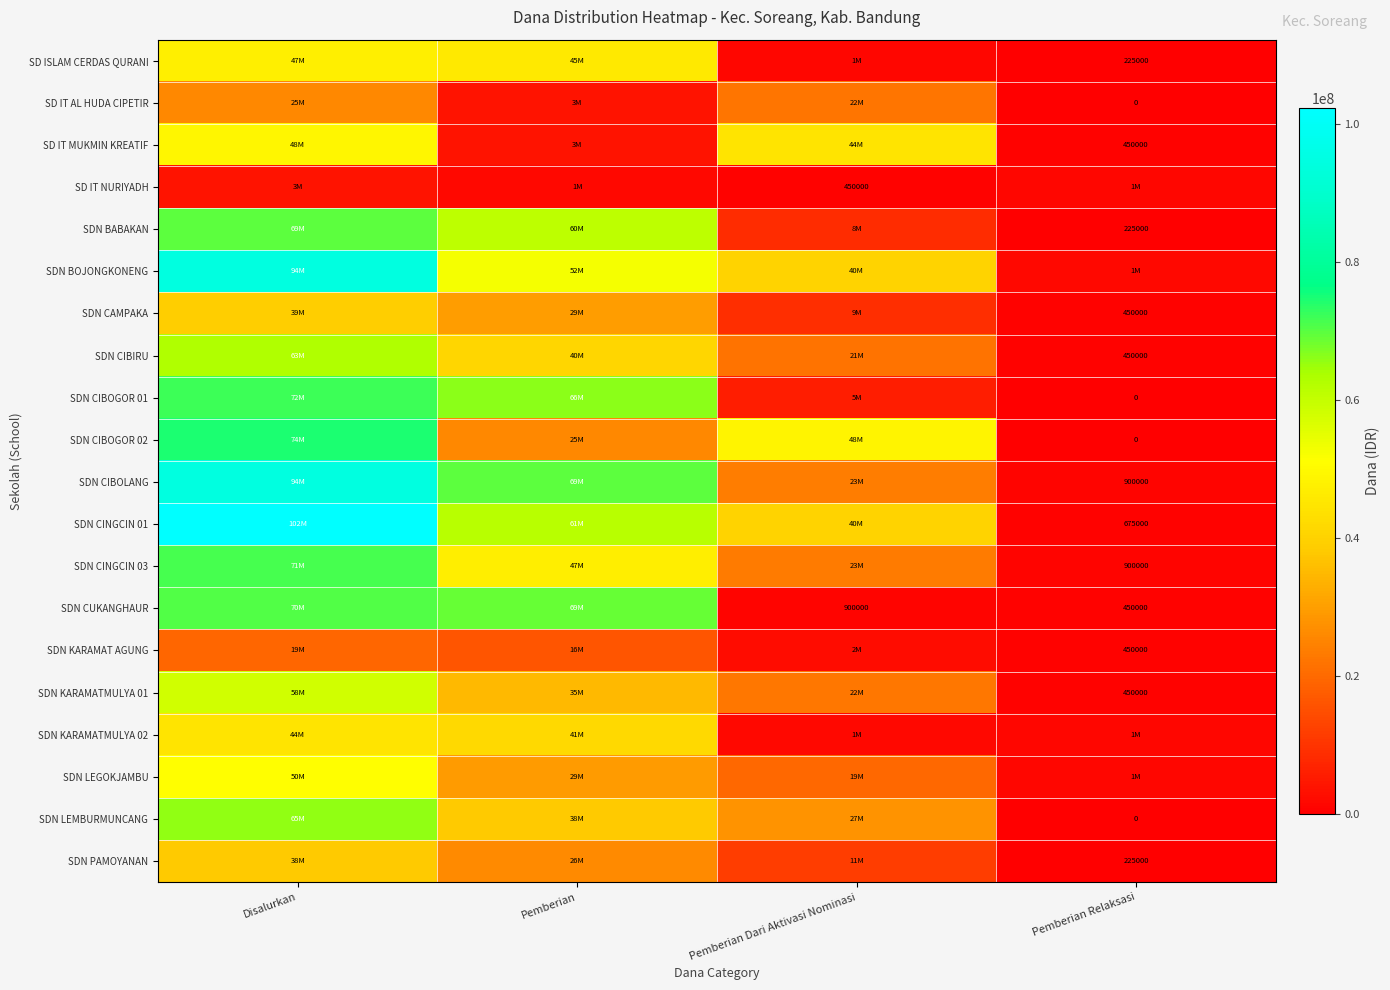

Which label corresponds to the largest value in the chart?

Disalurkan